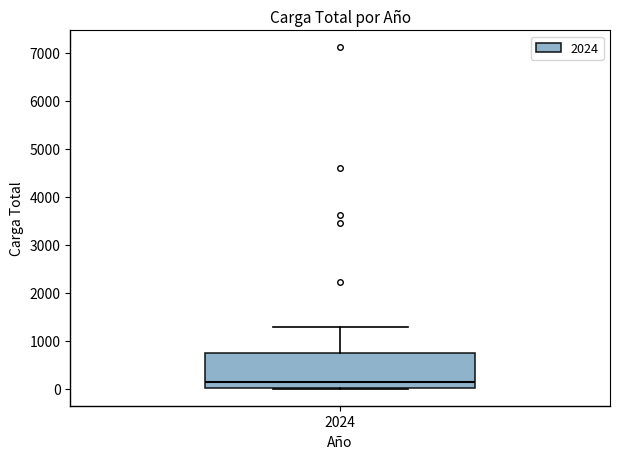

Read this box plot against the y-axis: the position of the median line, the range covered by the box, and the ends of both whiskers. The values are not printed on the chart, so give them approximately, as read against the axis.

median 100, box 0 to 700, whiskers 0 to 1300